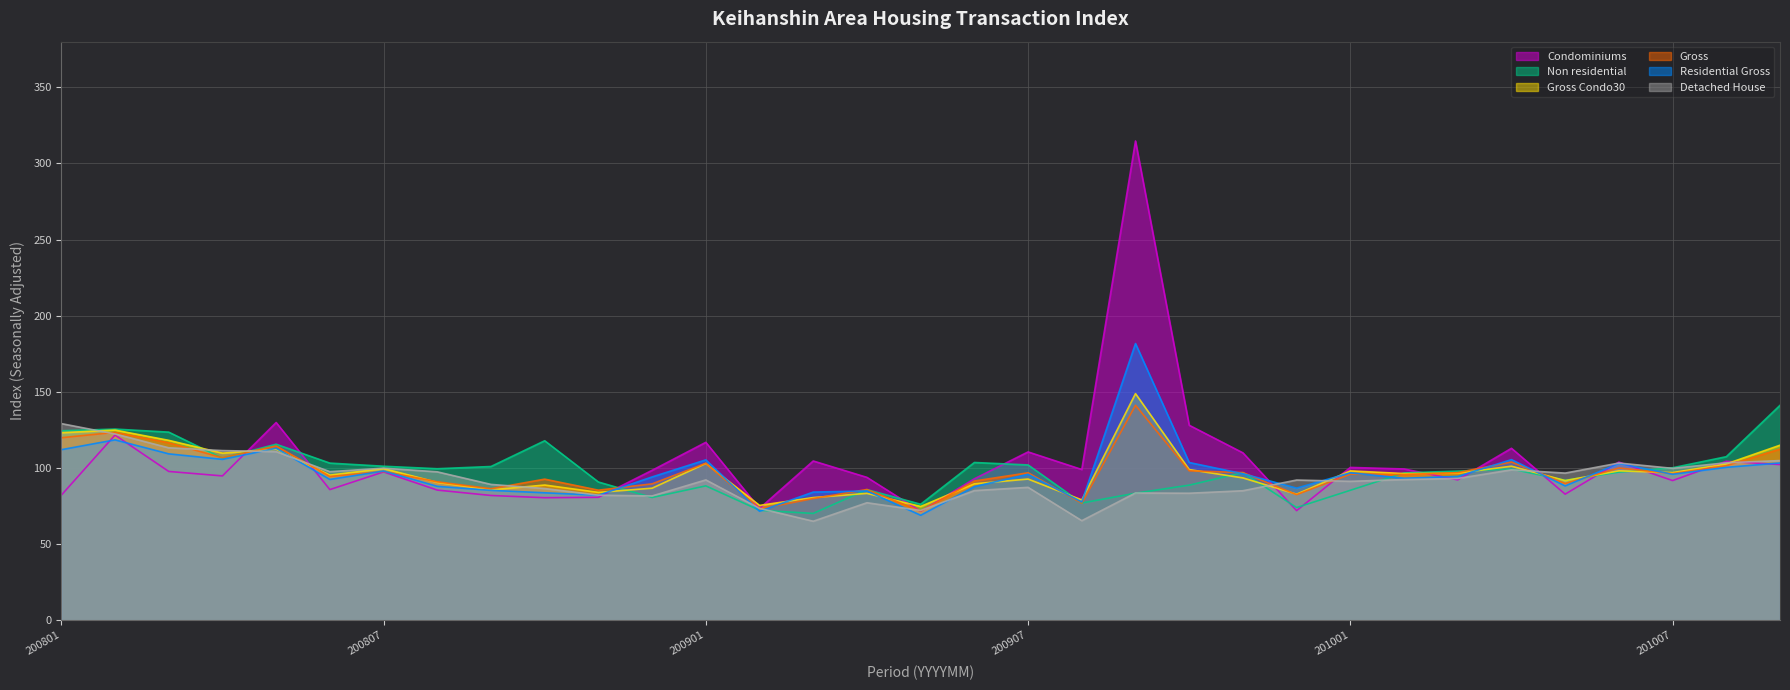

What is the sum of the Residential_Gross values at 200803 and 200907?

205.1